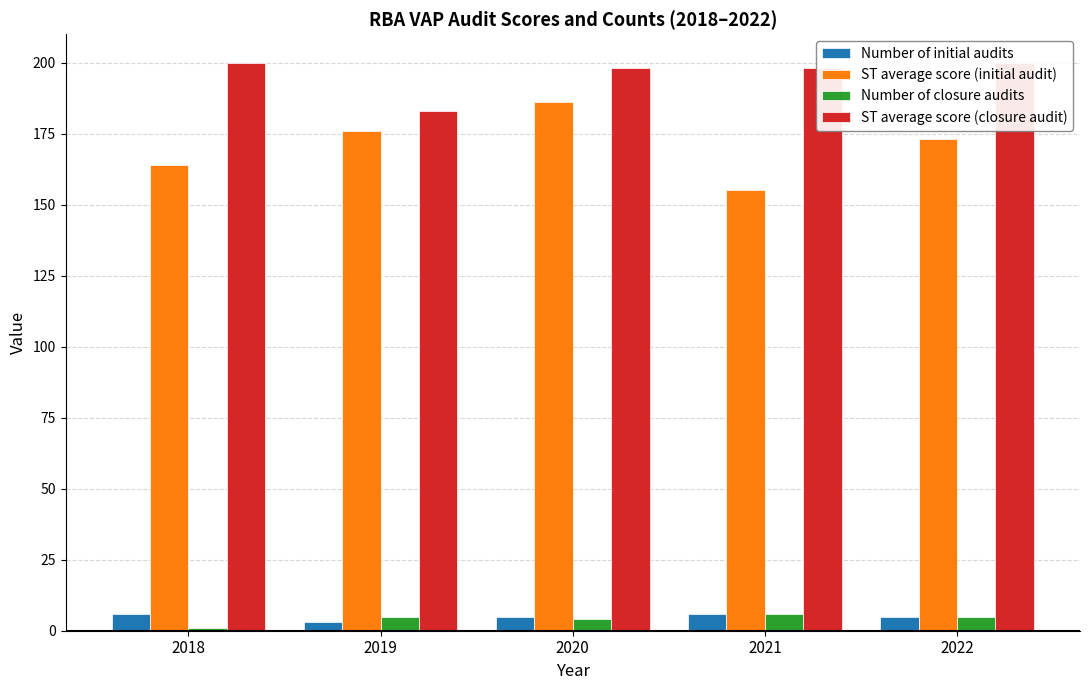

What is the average value of the Number of initial audits series?

5